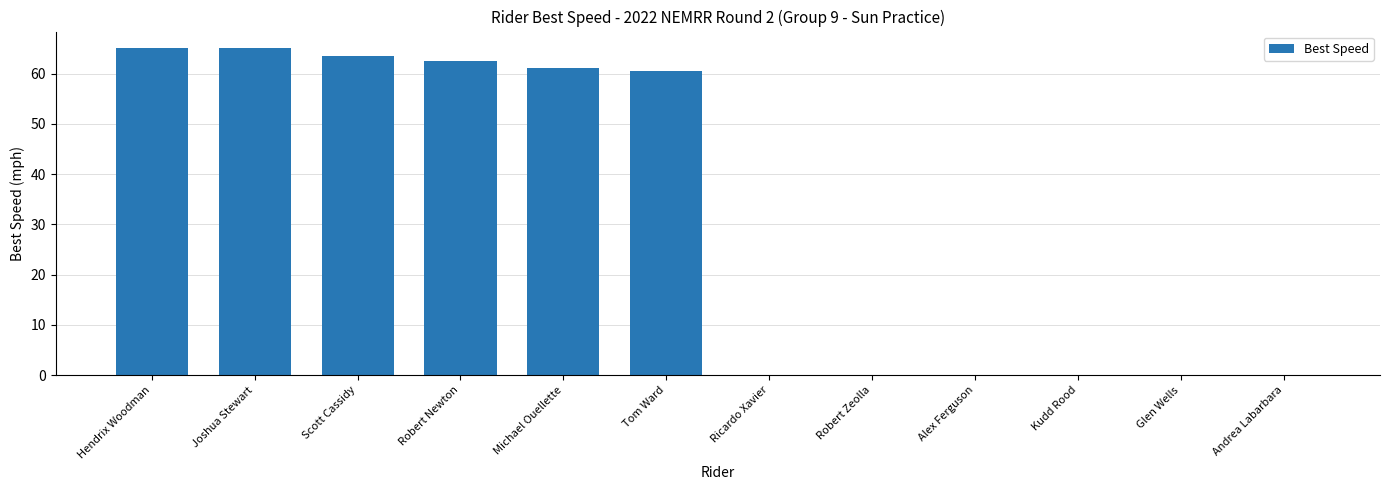

What is the maximum value shown in the chart?

65.1